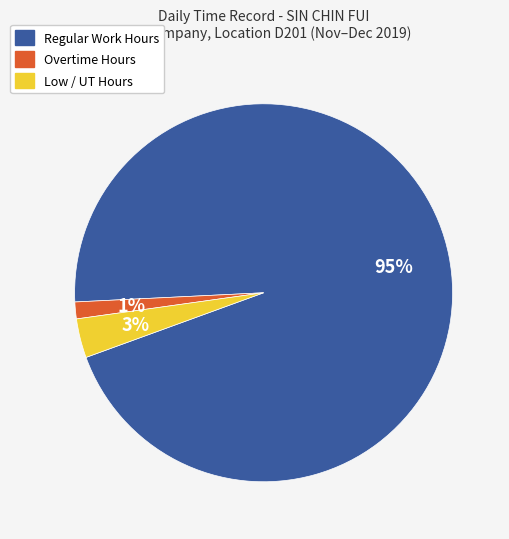

Rank the categories by value from lowest to highest.

Overtime Hours, Low / UT Hours, Regular Work Hours